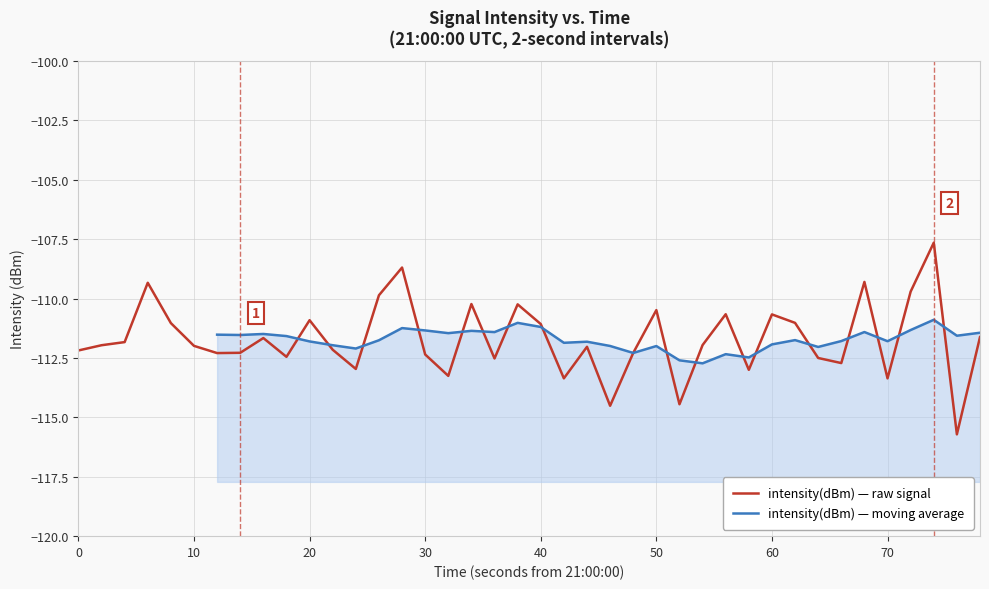

What is the value of the 38th point from the left?

-107.7